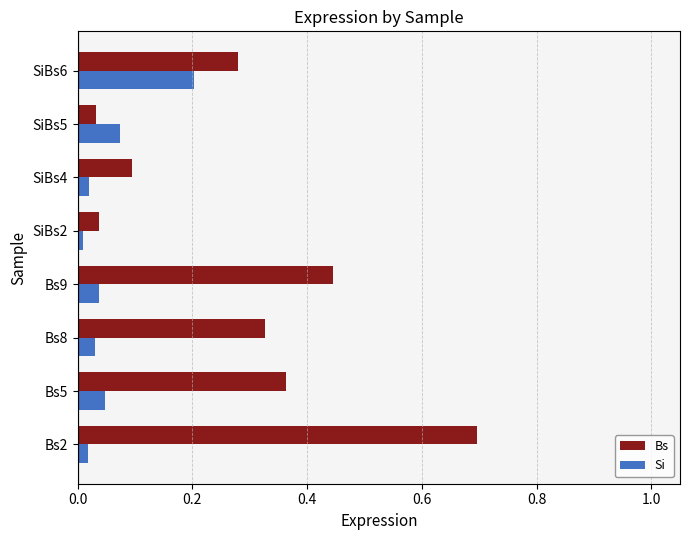

Is the value of Si at SiBs5 greater than the value of Bs at Bs5?

No